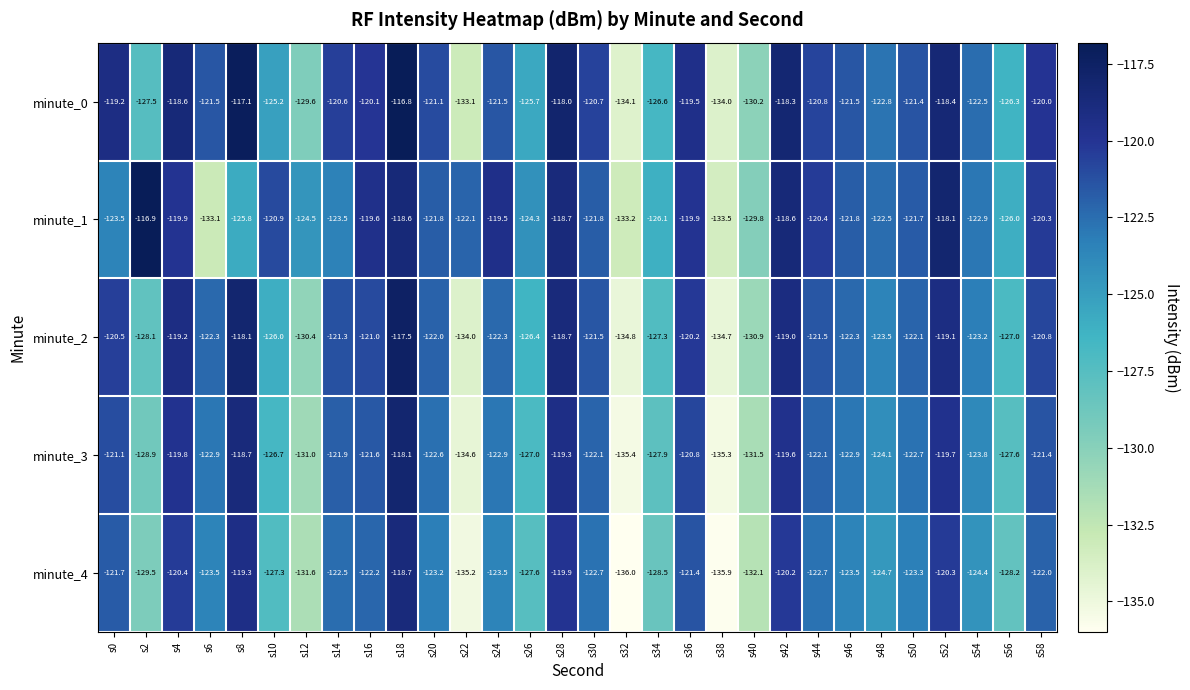

What is the greatest value displayed?

-116.8